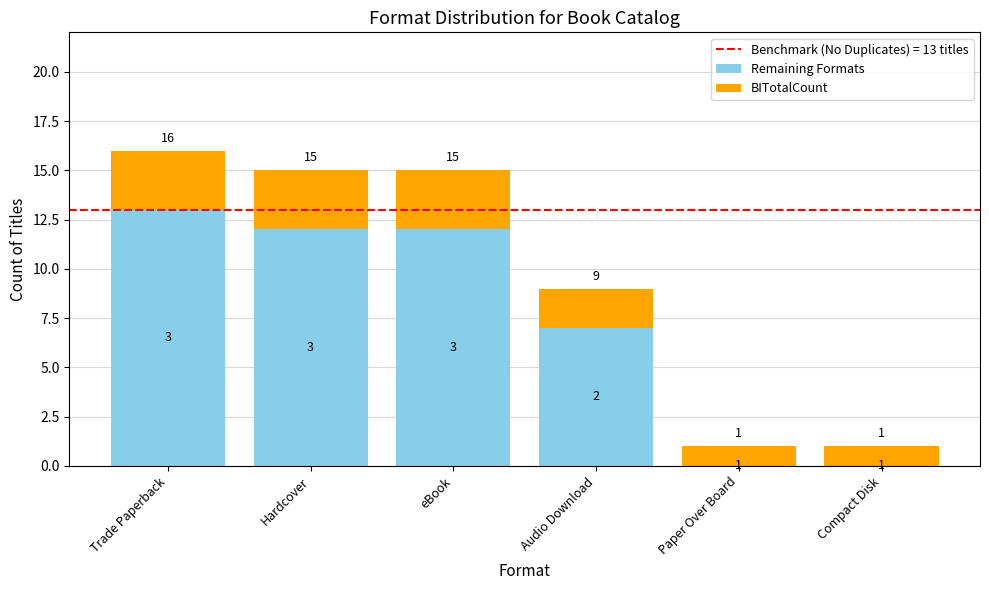

At which category is the sum across all series the highest?

Trade Paperback